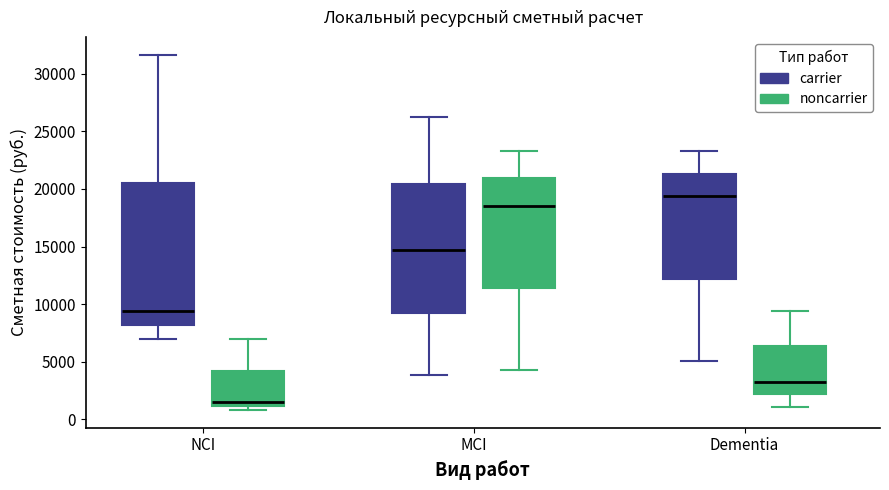

Where does the upper whisker of the box for NCI (noncarrier) end on the y-axis? The values are not printed on the chart, so give them approximately, as read against the axis.

7000